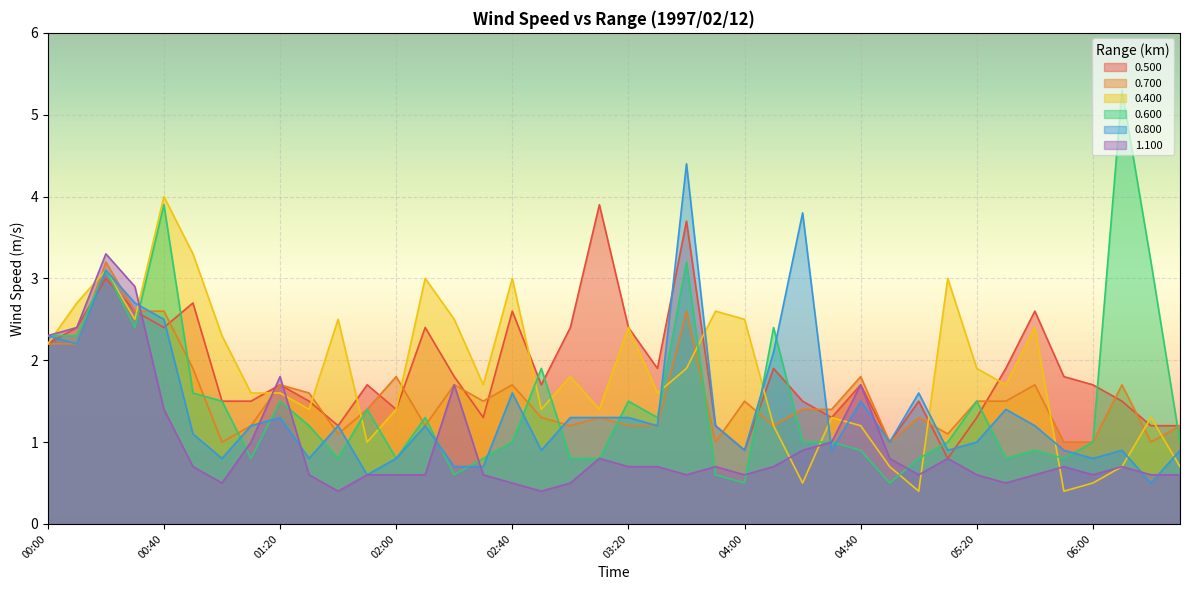

At which category does the chart reach its peak across all series?

06:10